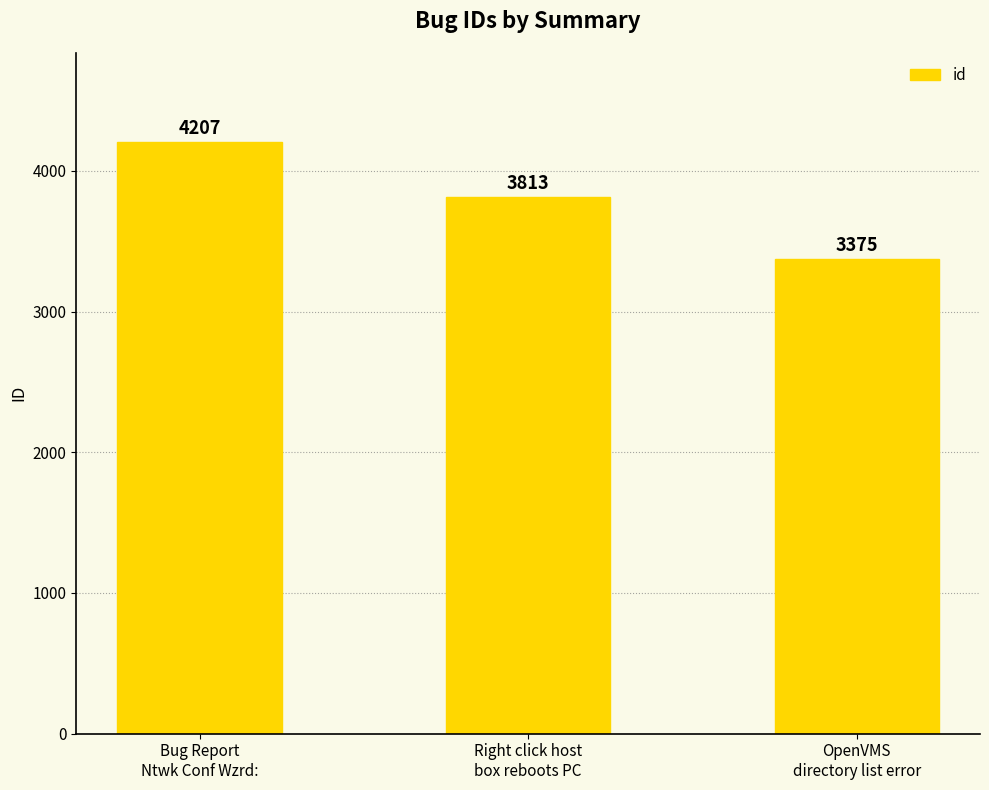

How many categories are shown in the chart?

3